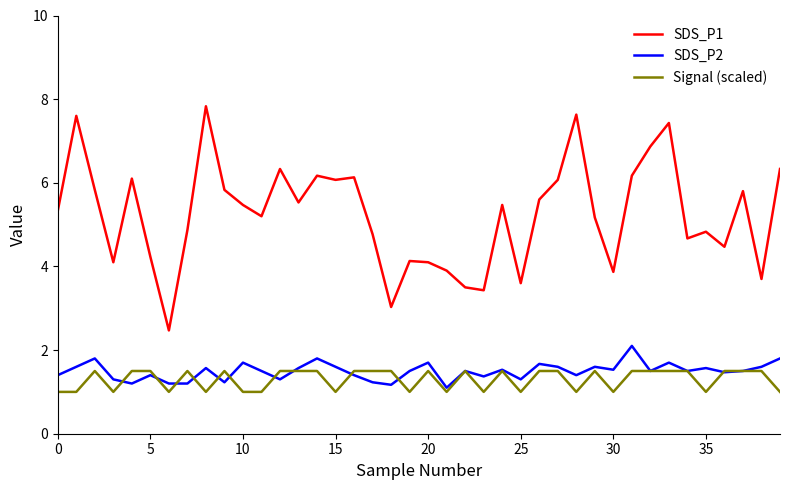

In SDS_P2, how many points are higher than both neighbors (excluding endpoints)?

13